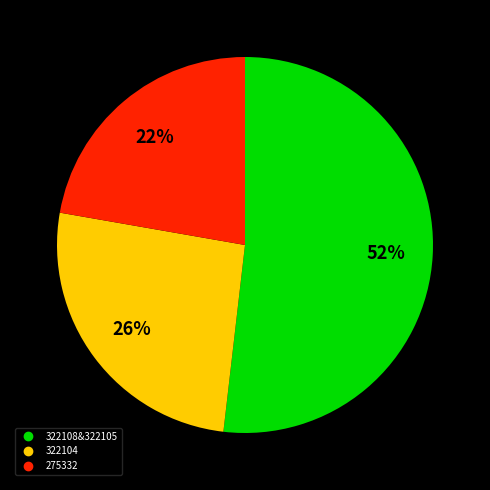

How many slices are in this pie chart?

3